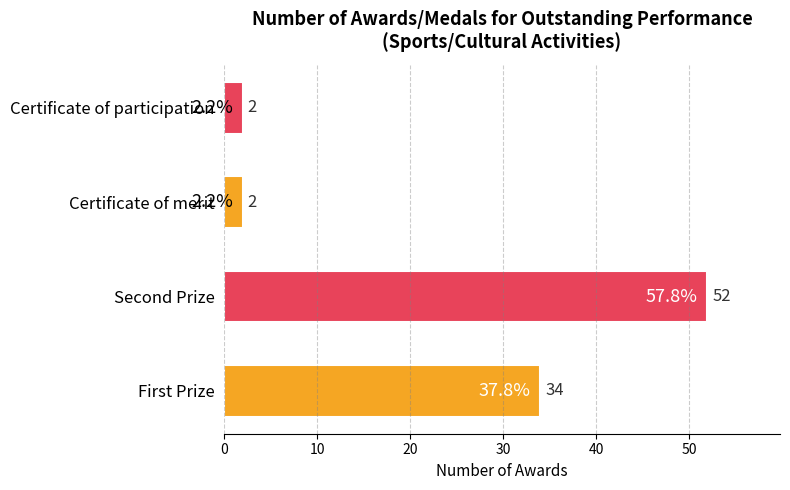

Which label corresponds to the largest value in the chart?

Second Prize